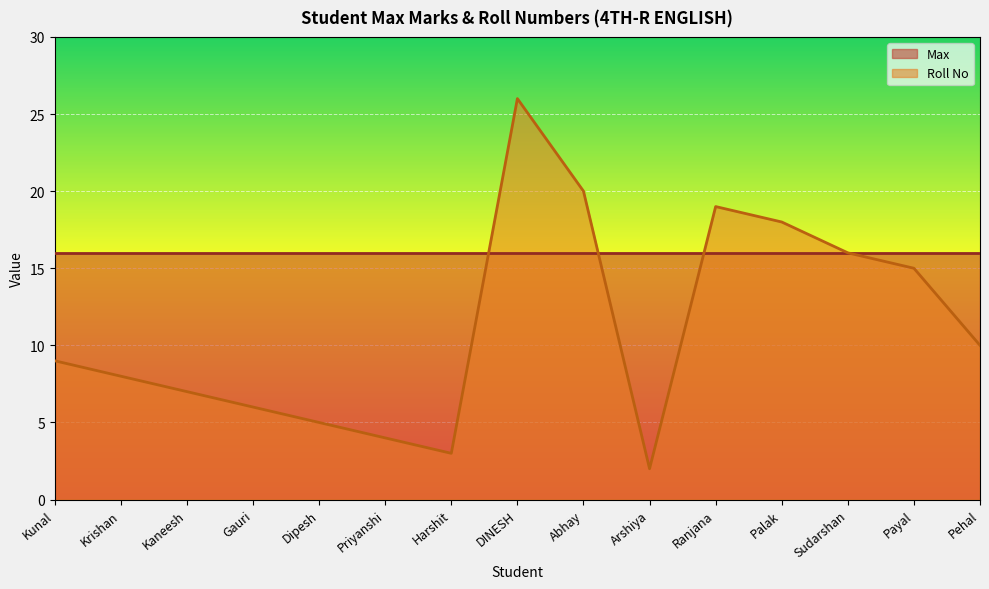

Rank the categories by value from lowest to highest.

Arshiya, Harshit, Priyanshi, Dipesh, Gauri, Kaneesh, Krishan, Kunal, Pehal, Payal, Sudarshan, Palak, Ranjana, Abhay, DINESH